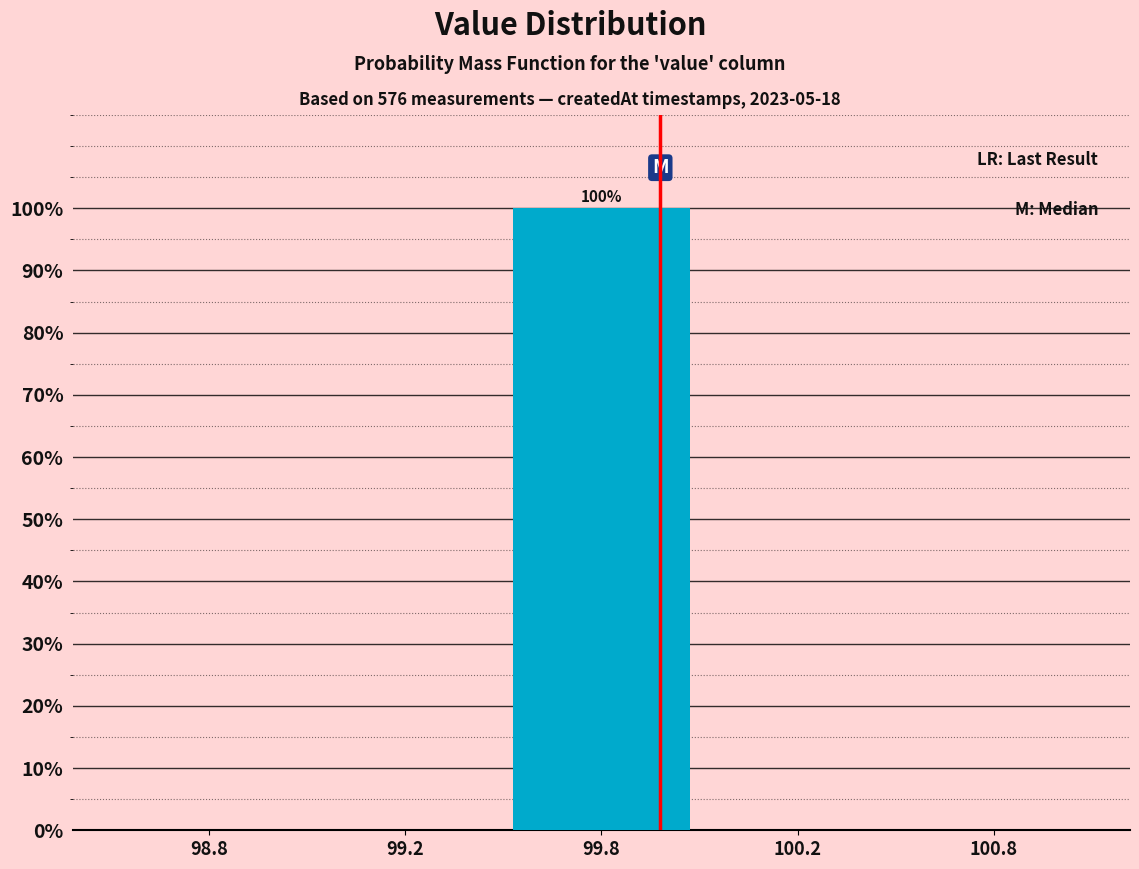

Reading right to left, list all the values displayed in this chart.

100.8=0	100.2=0	99.8=100	99.2=0	98.8=0